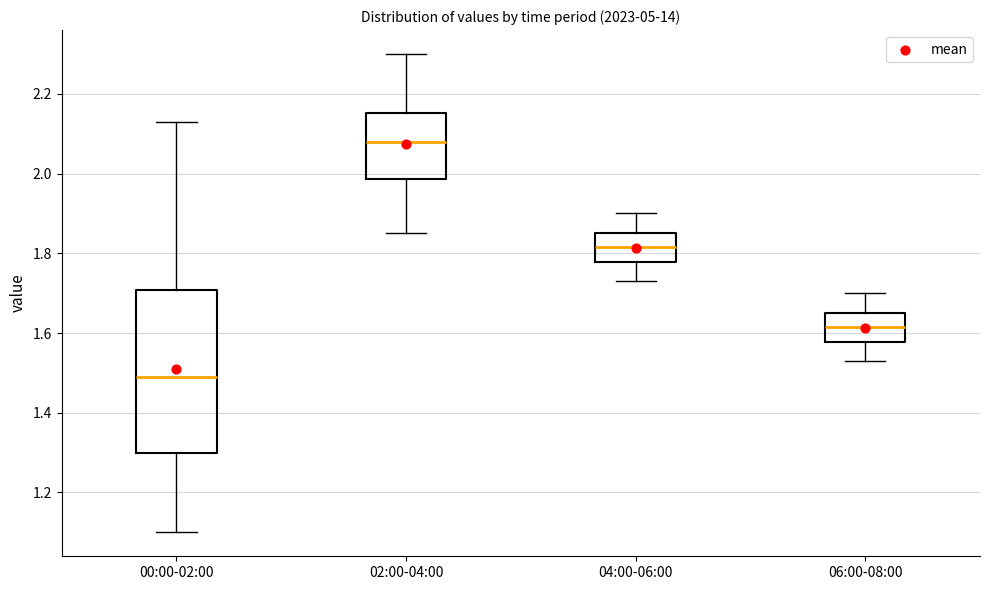

Comparing the boxes themselves (not the whiskers), which one is the tallest?

00:00-02:00